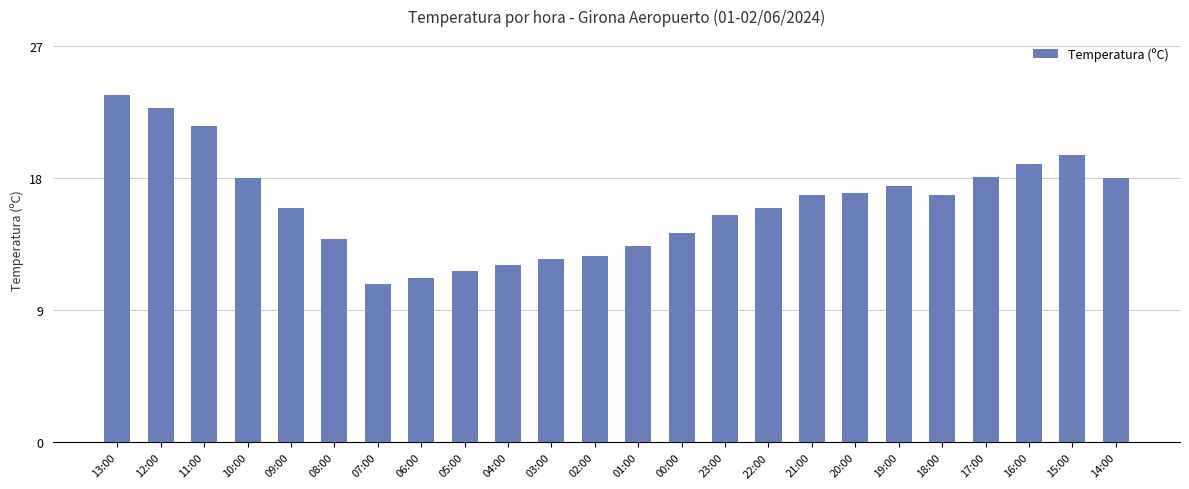

Is it true that the value at 12:00 is 22.8?

True